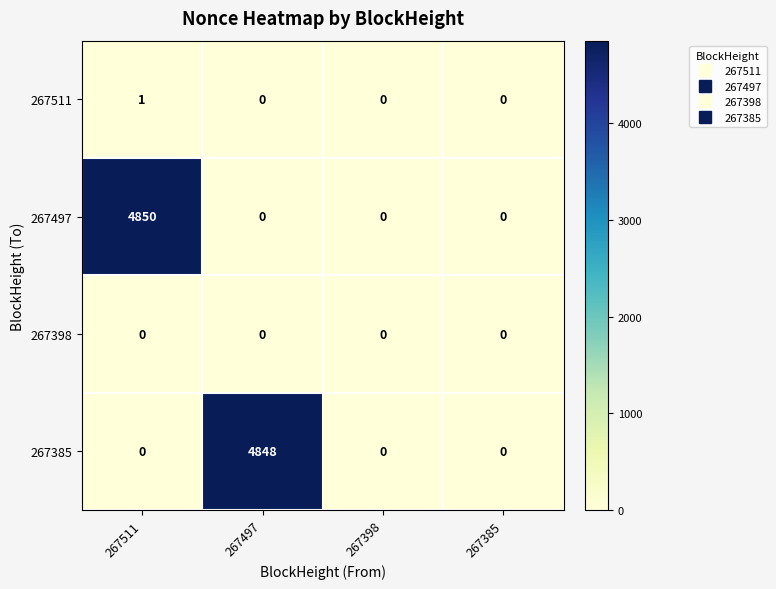

At how many categories does at least one series exceed 81?

2